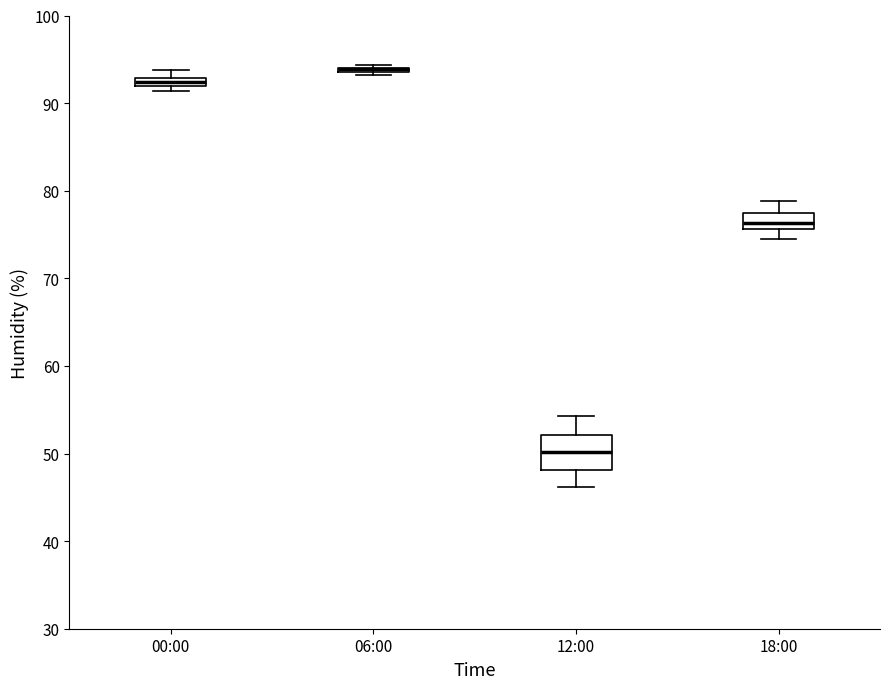

Where is the upper edge of the box for 12:00 on the y-axis? The values are not printed on the chart, so give them approximately, as read against the axis.

52